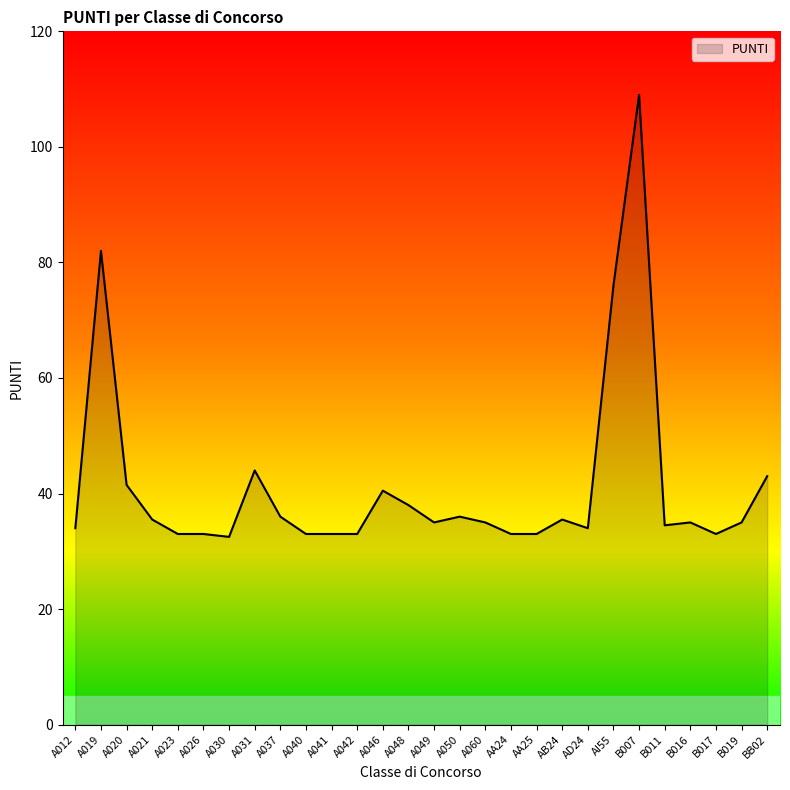

At which category does the chart reach its peak across all series?

B007